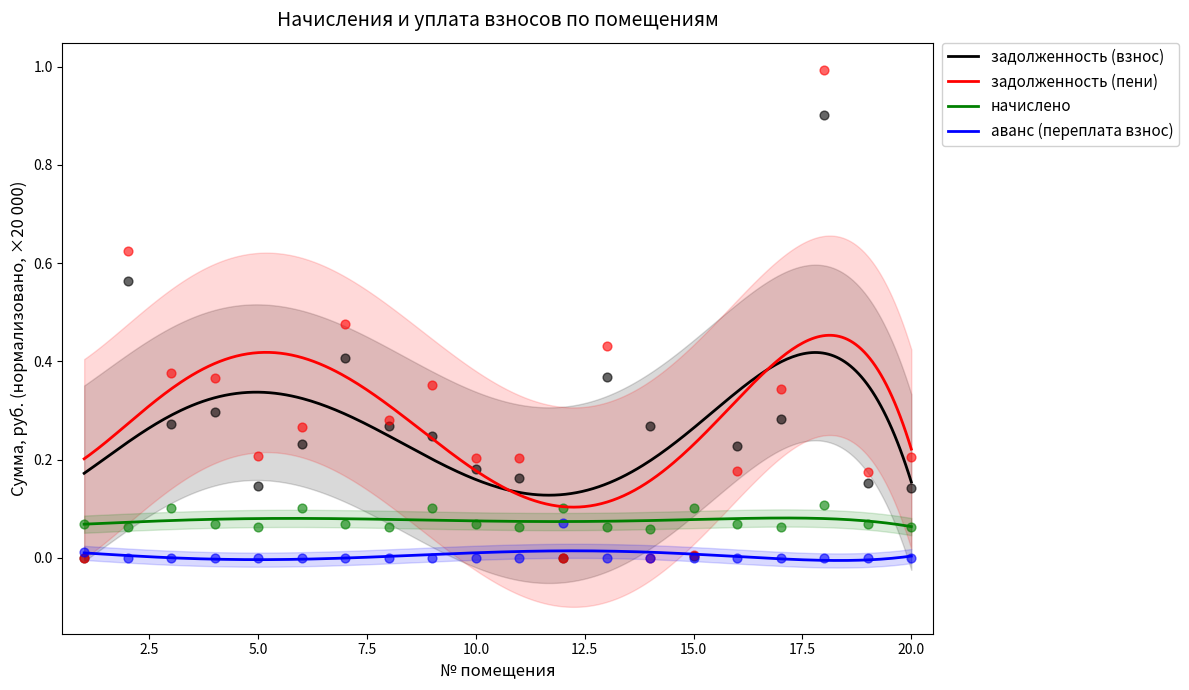

At which category is the sum across all series the highest?

18